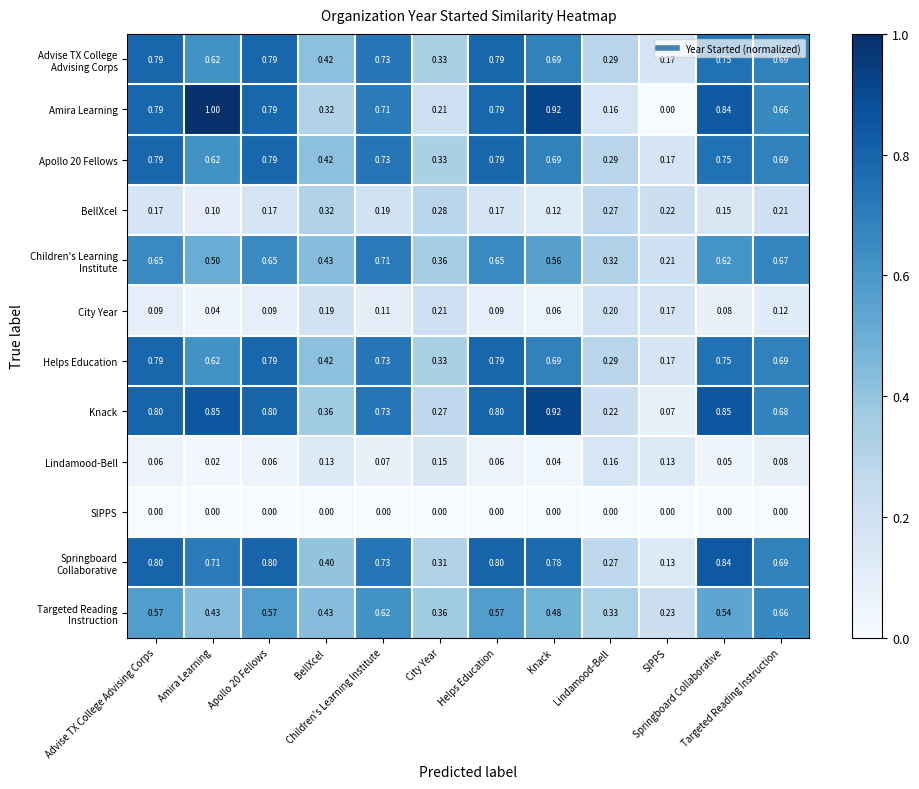

What is the total value across all series at Springboard Collaborative?

6.2